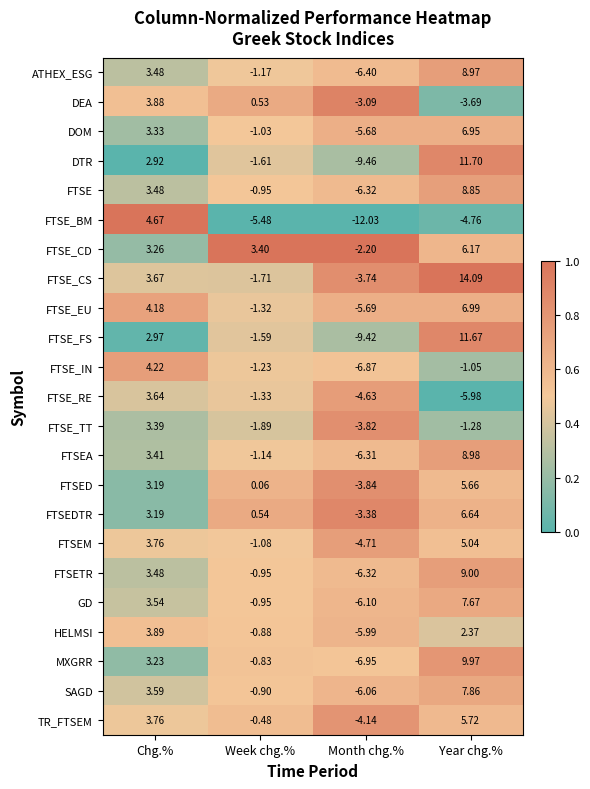

Rank the categories by FTSED value from lowest to highest.

Month chg.%, Week chg.%, Chg.%, Year chg.%